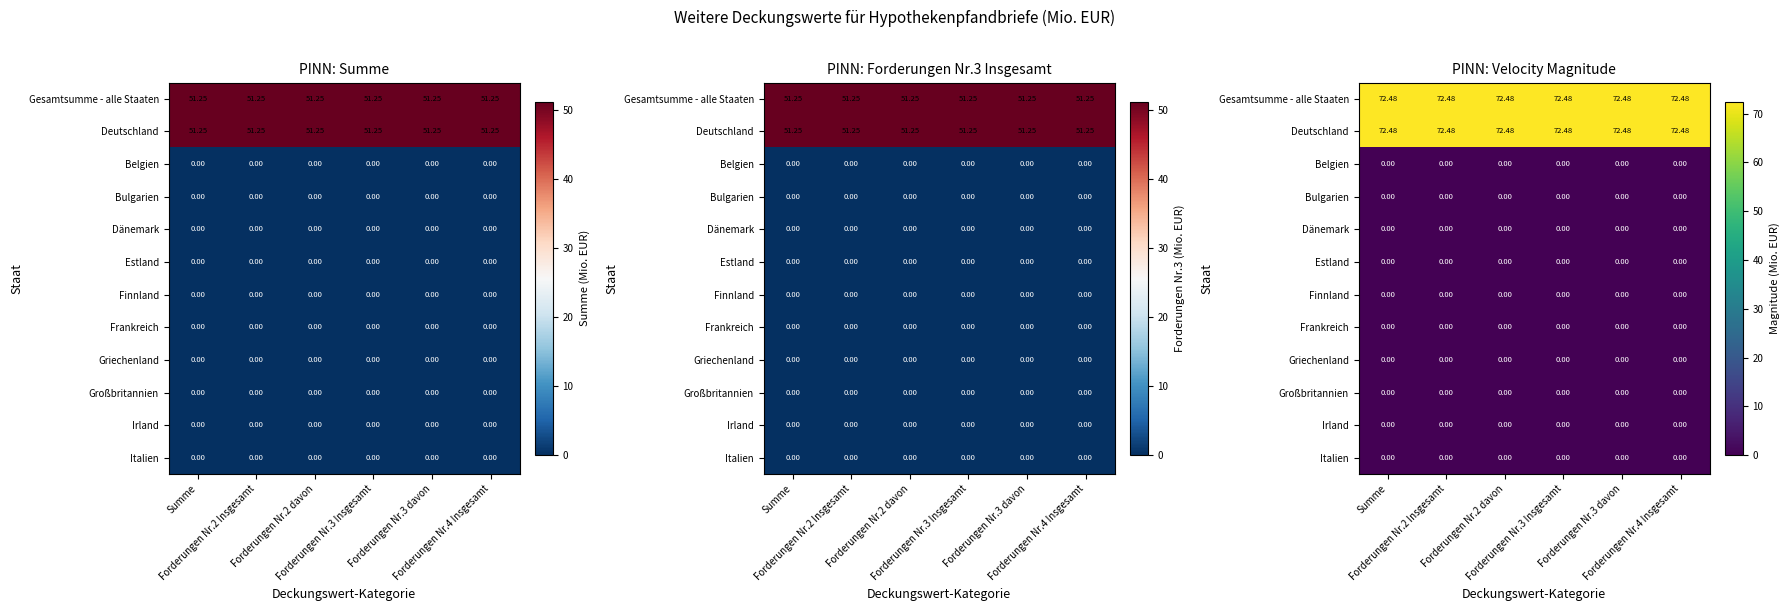

Count the number of data series in this chart.

12